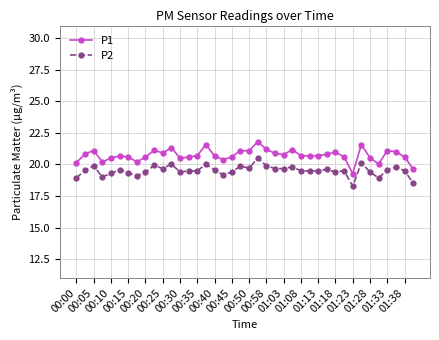

Is this an area chart (filled region under the line)?

No